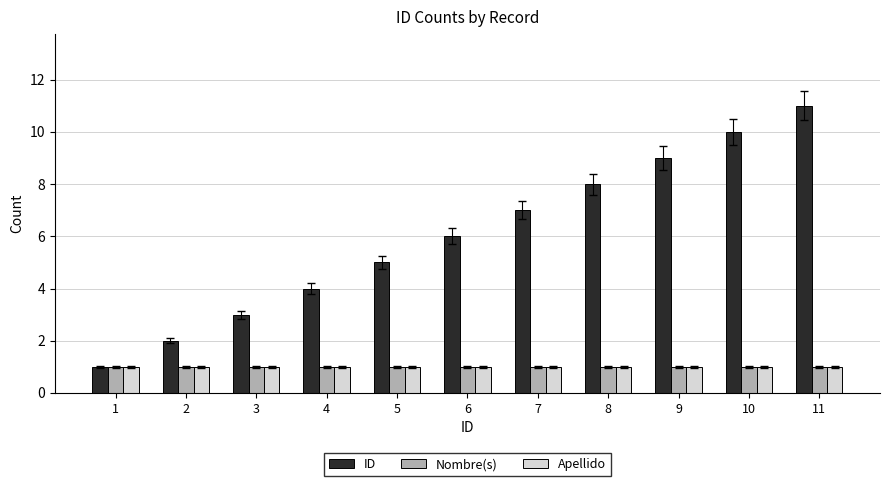

What is the average value of the ID series?

6